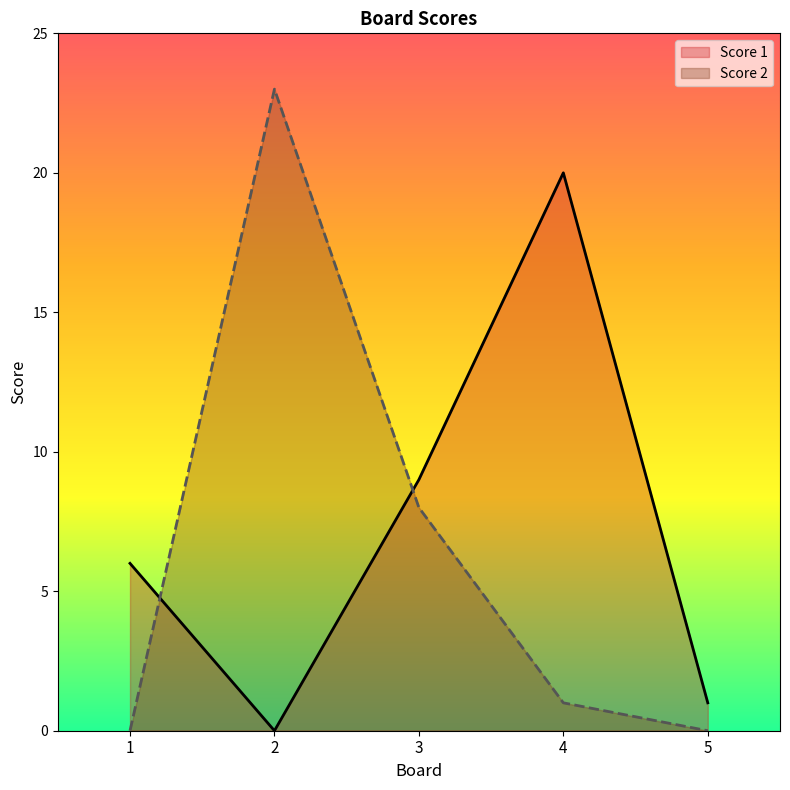

The Score 1 series shows 1 at 5. True or false?

True